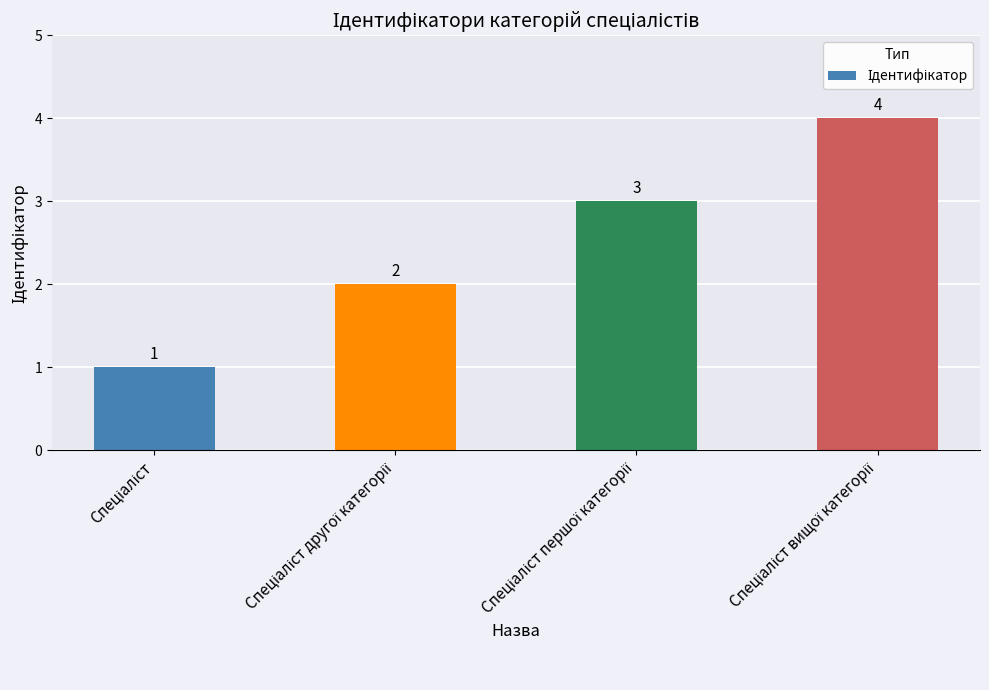

What is the maximum value shown in the chart?

4